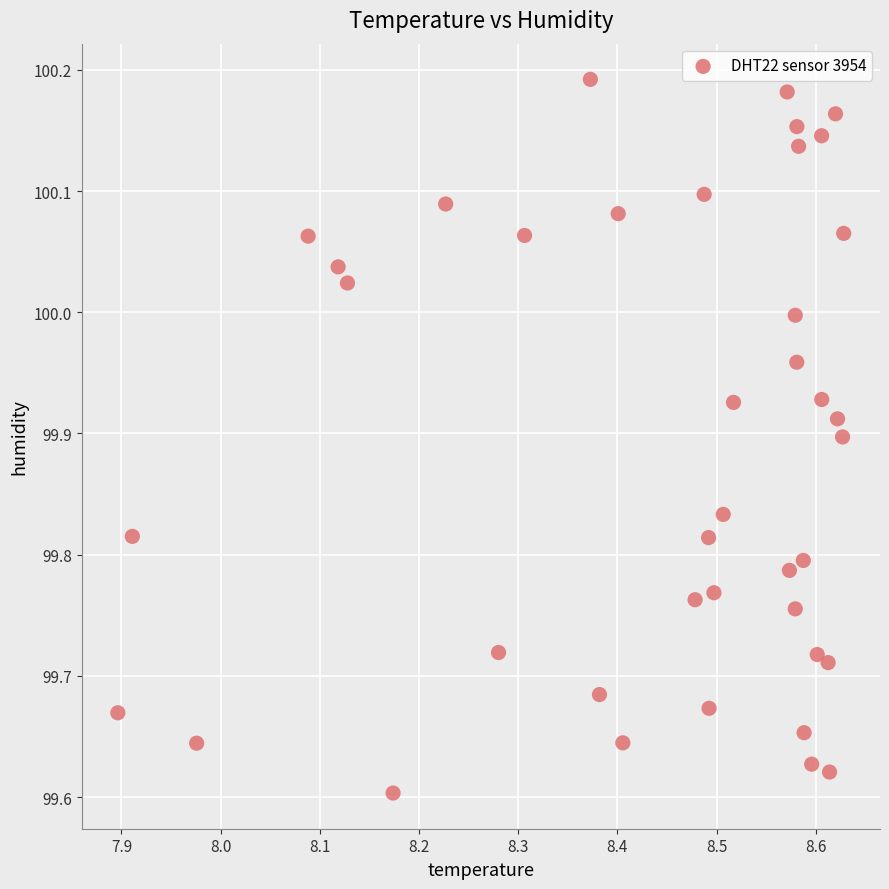

What is the range of X values (max minus min)?

0.7